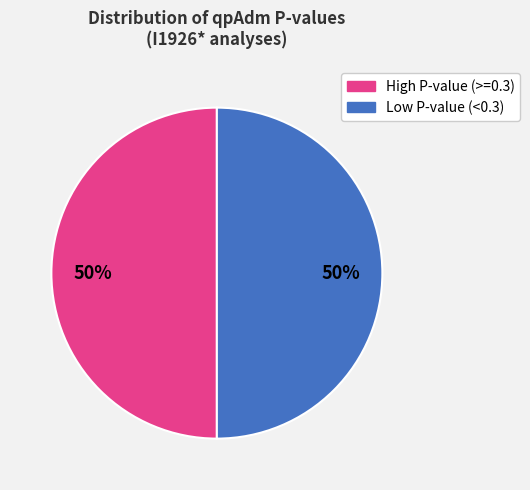

To the nearest percent, what is the average slice percentage?

50%